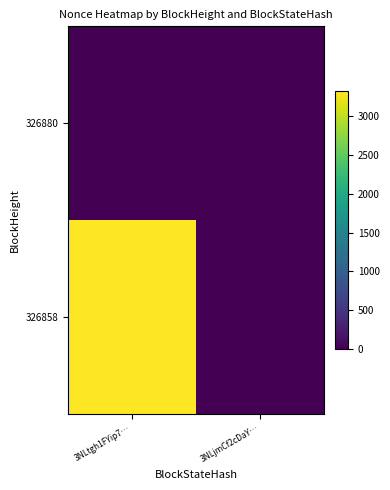

At 3NLjmCf2cDaY…, list the series in order from largest to smallest.

326880, 326858